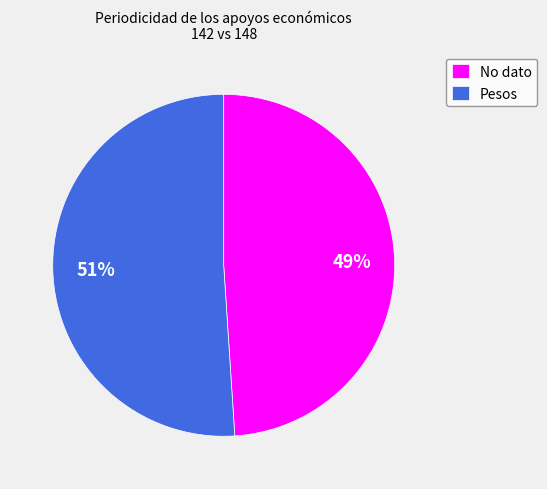

Is it true that Pesos is 39% of the pie?

False